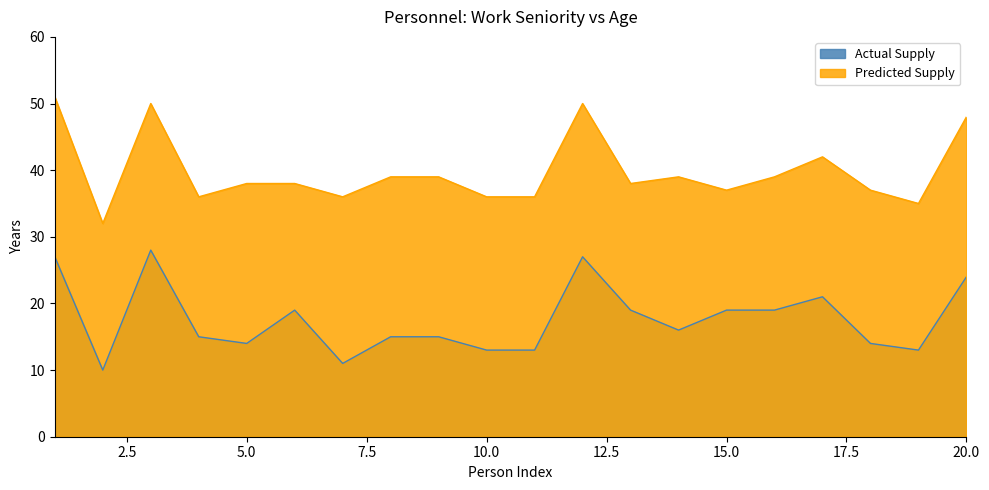

How many values in the Predicted Supply series exceed 38?

9